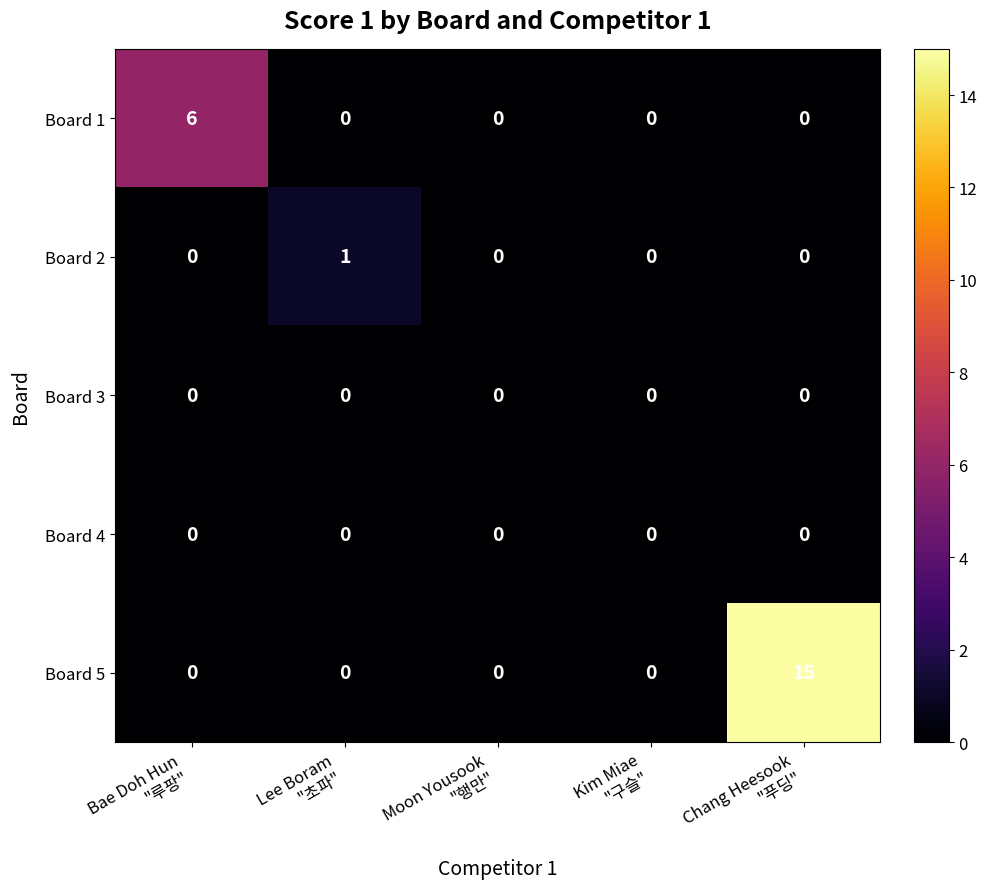

Reading left to right, what are all the values shown in this chart?

Board 1: 6	0	0	0	0
Board 2: 0	1	0	0	0
Board 3: 0	0	0	0	0
Board 4: 0	0	0	0	0
Board 5: 0	0	0	0	15